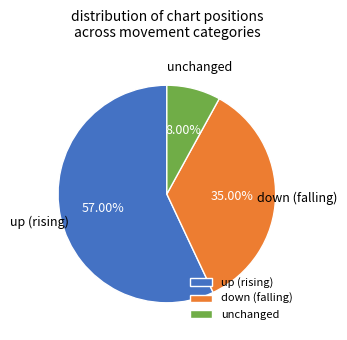

Which slice is the largest?

up (rising)